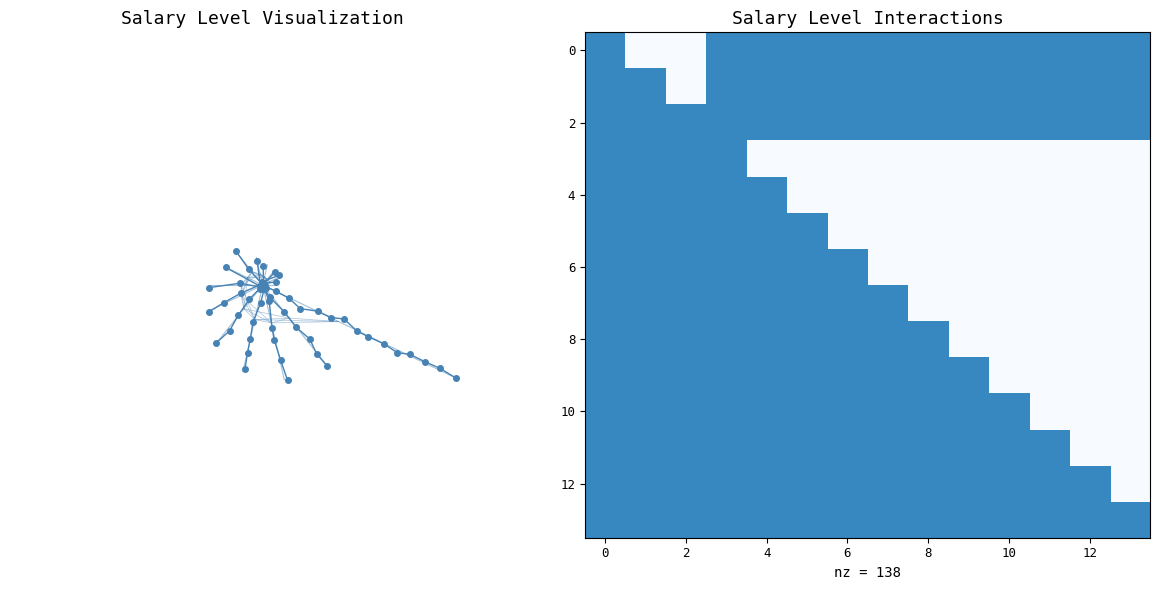

What is the total value across all series at 13?

4